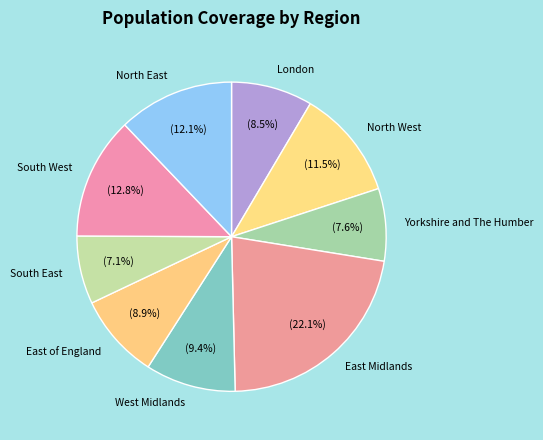

What is the ratio of the value at South West to the value at North West?

1.1